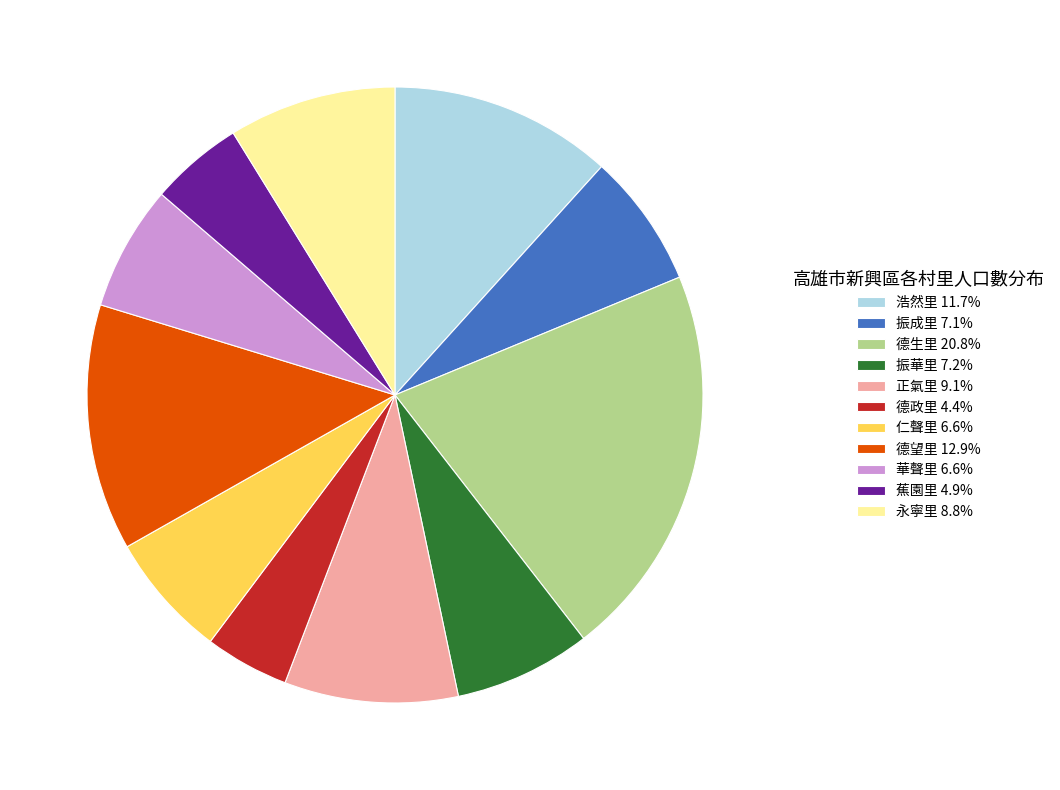

Approximately how many times larger is the value at 蕉園里 4.9% compared to 振成里 7.1%?

0.7